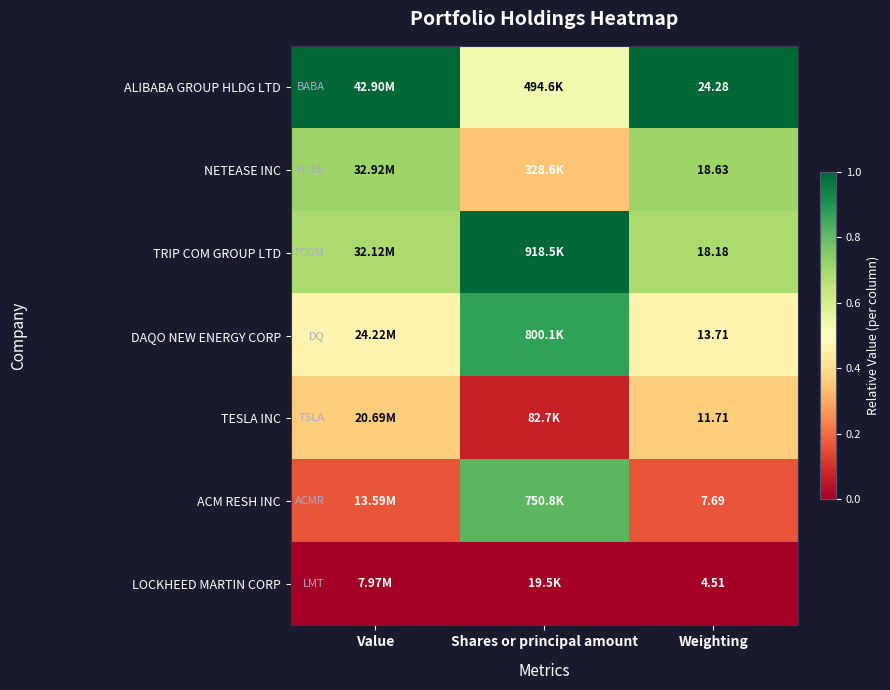

At how many categories does at least one series exceed 0?

3